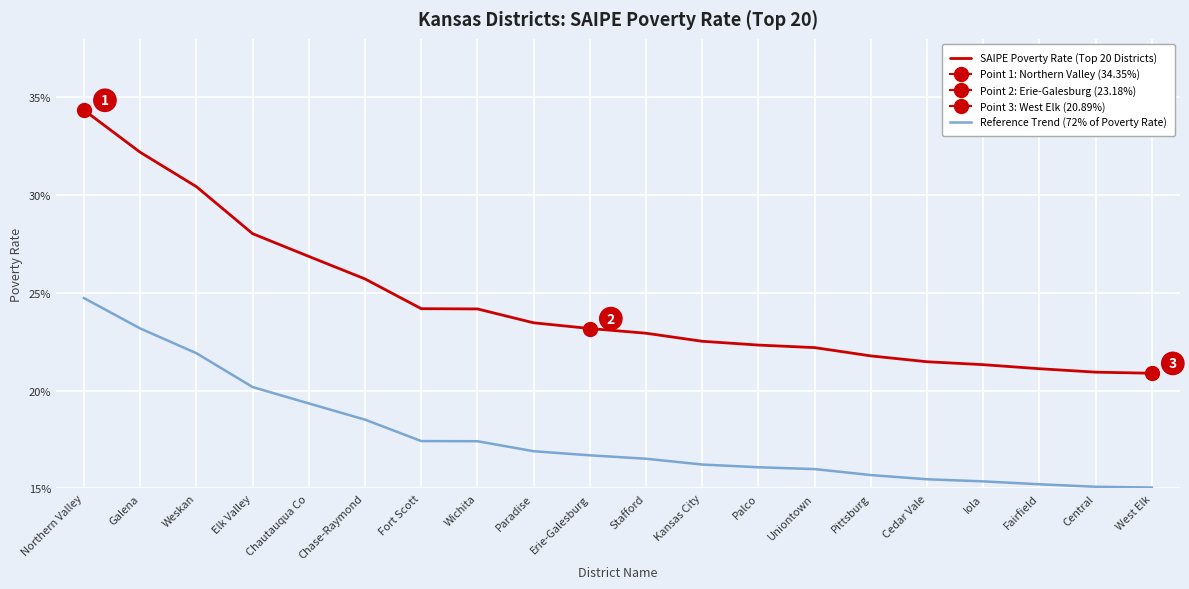

Reading left to right, what are all the values shown in this chart?

SAIPE Poverty Rate (Top 20 Districts): 0.3	0.3	0.3	0.3	0.3	0.3	0.2	0.2	0.2	0.2	0.2	0.2	0.2	0.2	0.2	0.2	0.2	0.2	0.2	0.2
Reference Trend (72% of Poverty Rate): 0.2	0.2	0.2	0.2	0.2	0.2	0.2	0.2	0.2	0.2	0.2	0.2	0.2	0.2	0.2	0.2	0.2	0.2	0.2	0.2